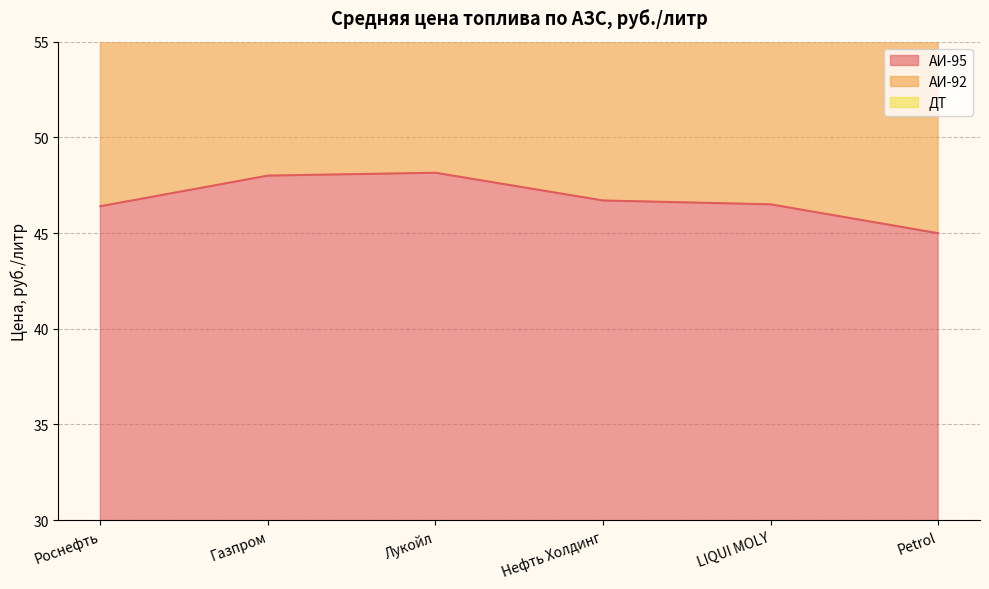

What is the difference between the АИ-95 values at Газпром and Petrol?

3.0